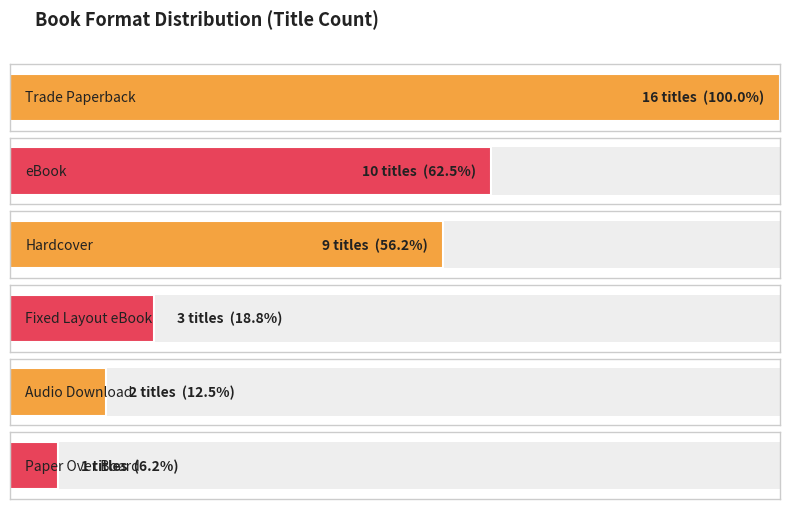

True or false: the data shows 2 at Audio Download.

True